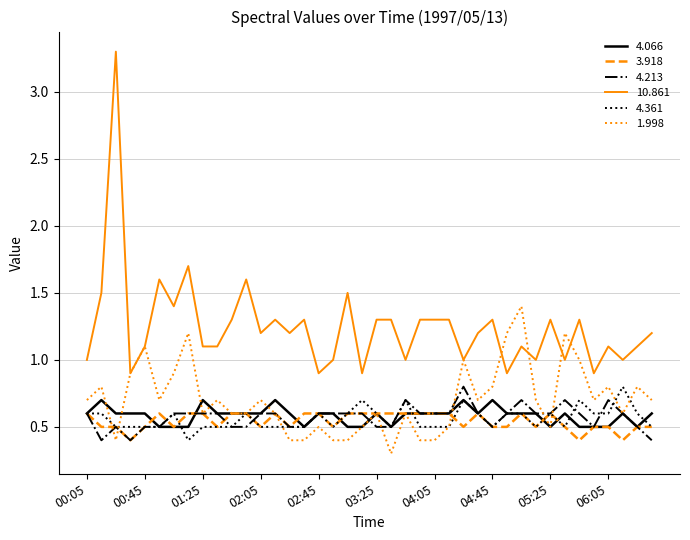

Which series has the largest total across all categories?

10.861